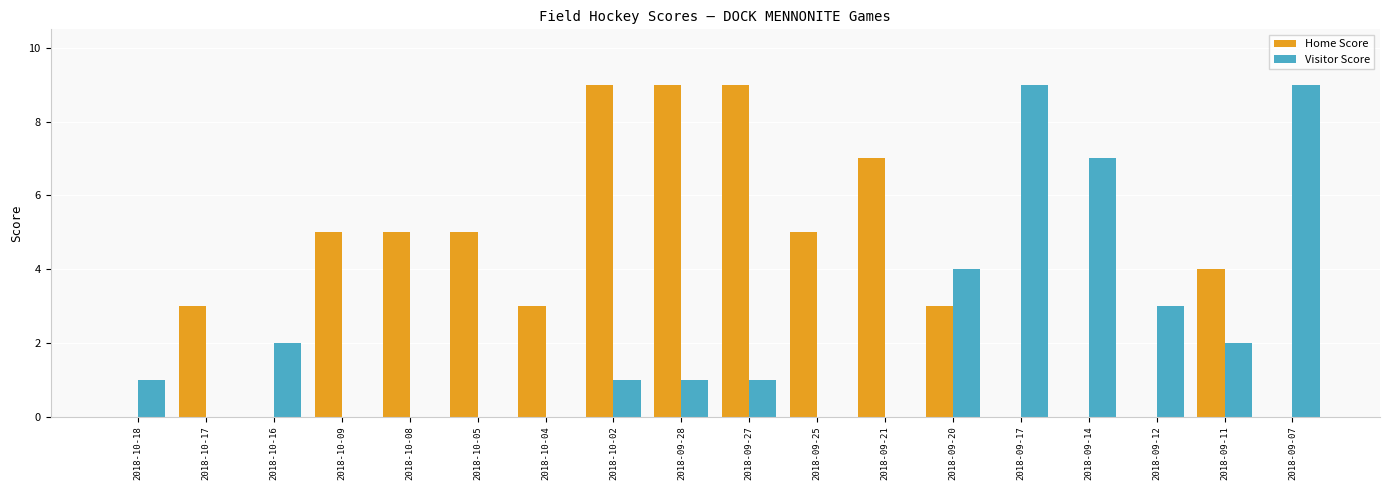

The value of Home Score at 2018-10-17 is 4. True or false?

False